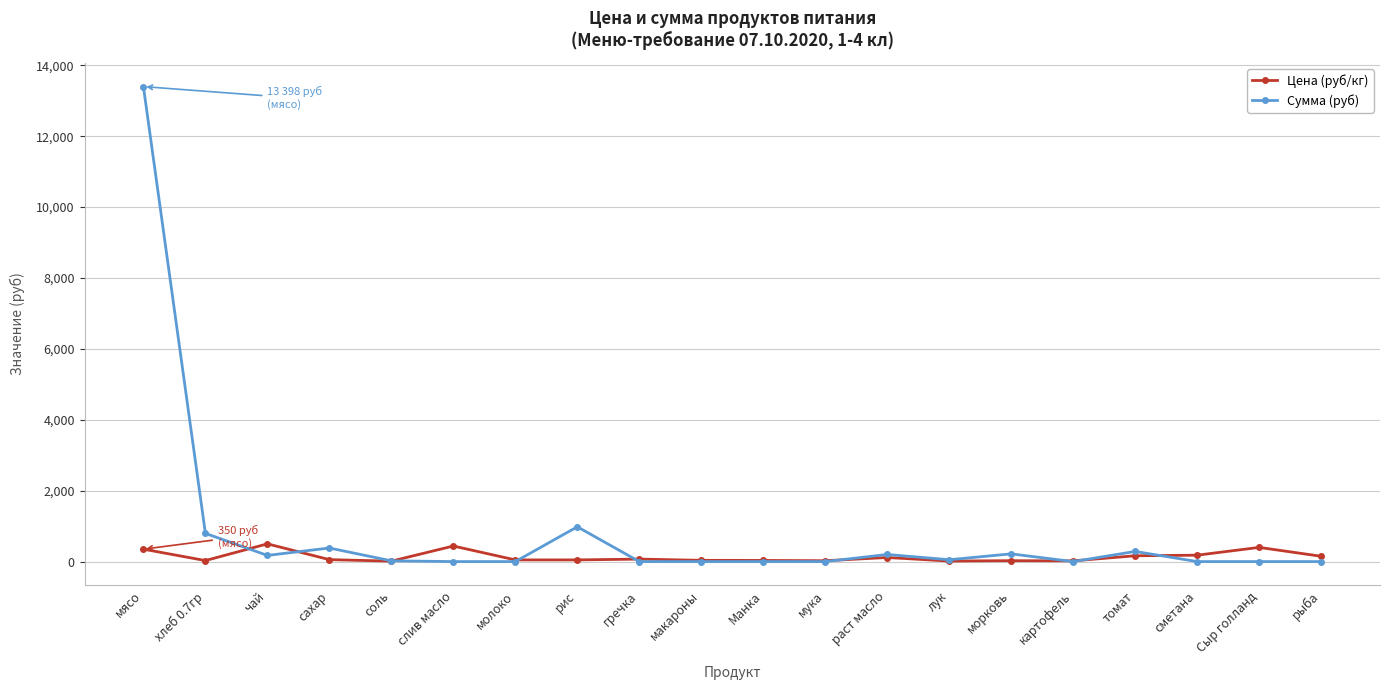

What position from the left is чай?

3